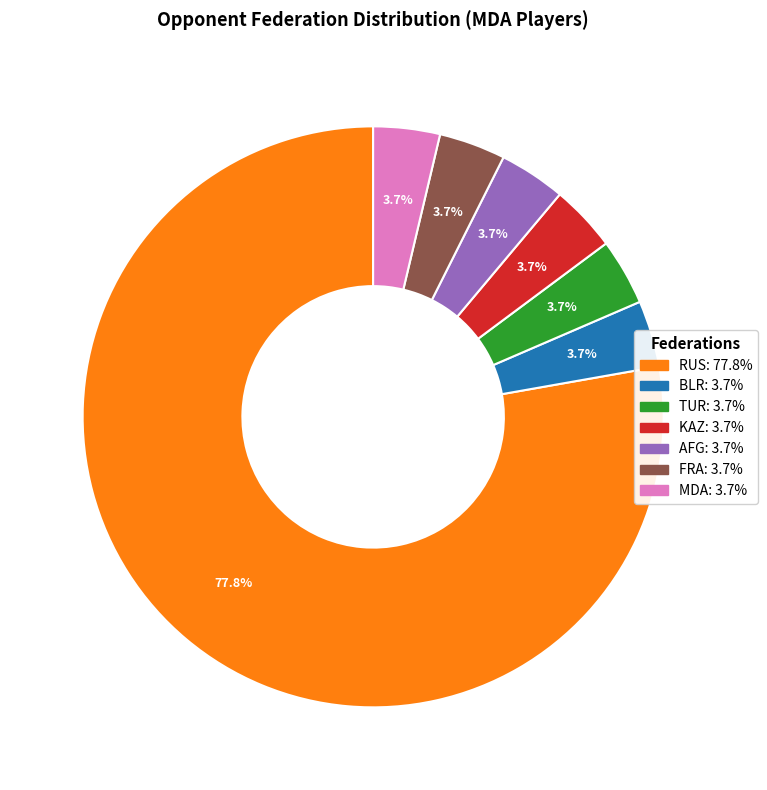

Which slice represents more than half of the pie?

RUS